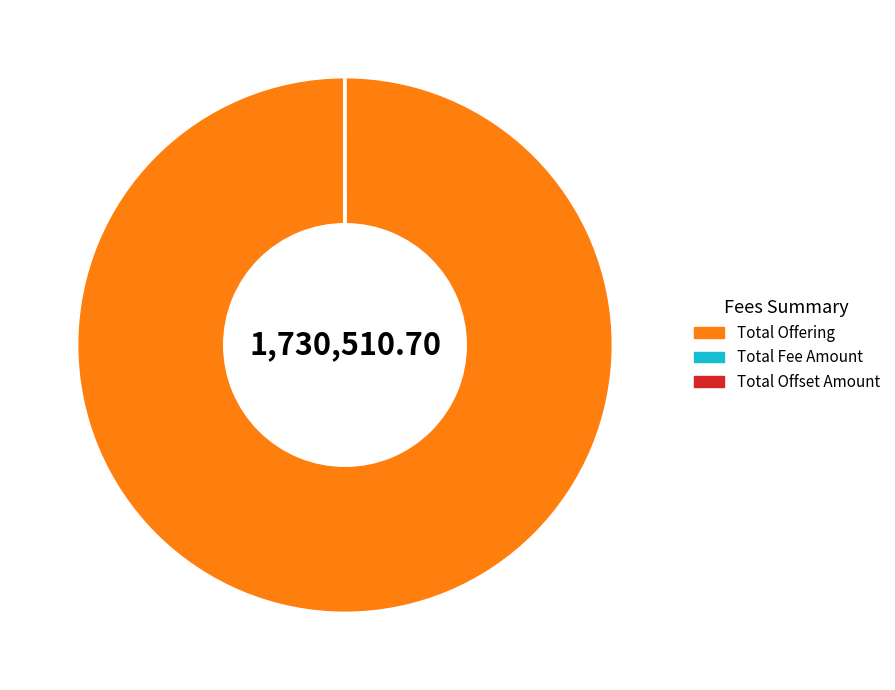

Which slice is the largest?

Total Offering